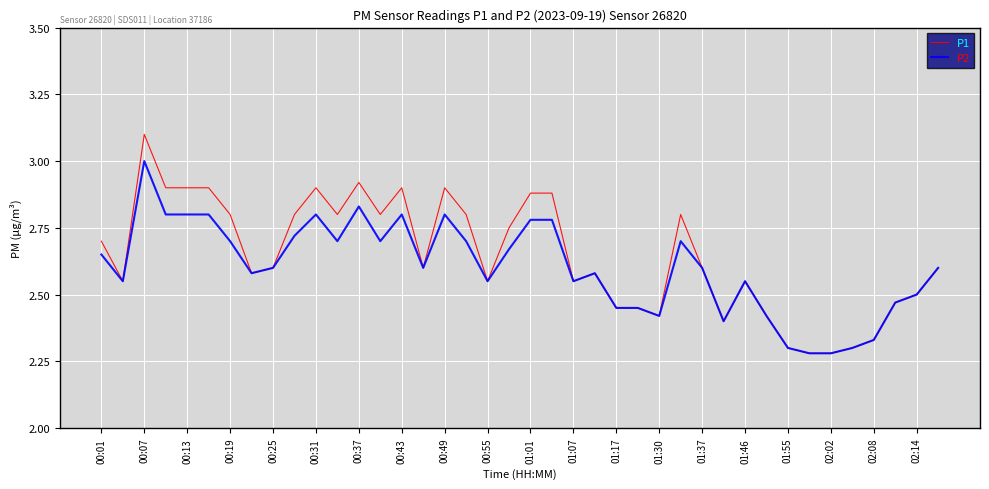

What is the maximum value for P1?

3.1